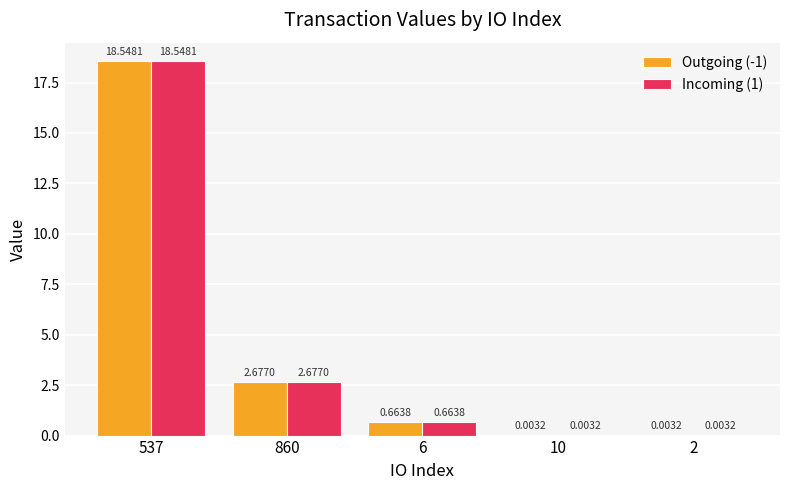

At which category is the sum across all series the highest?

537